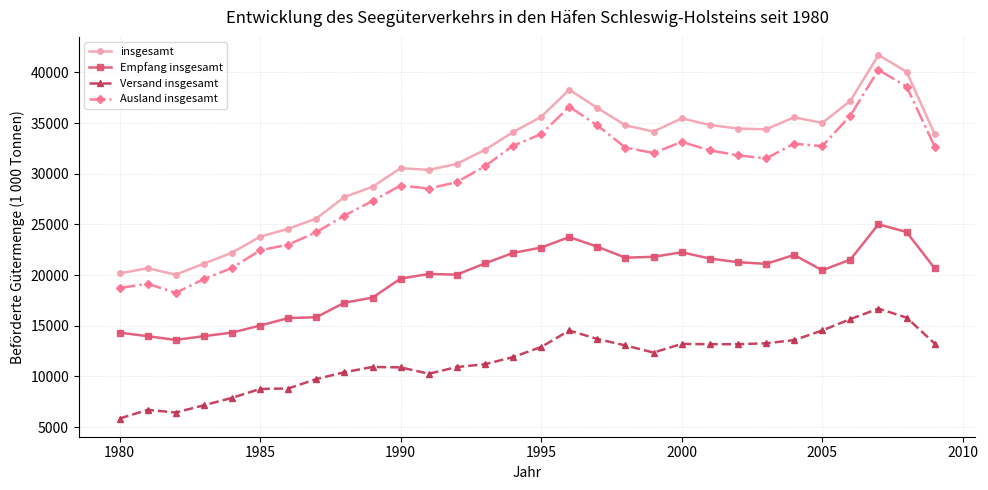

Which series has the largest total across all categories?

insgesamt